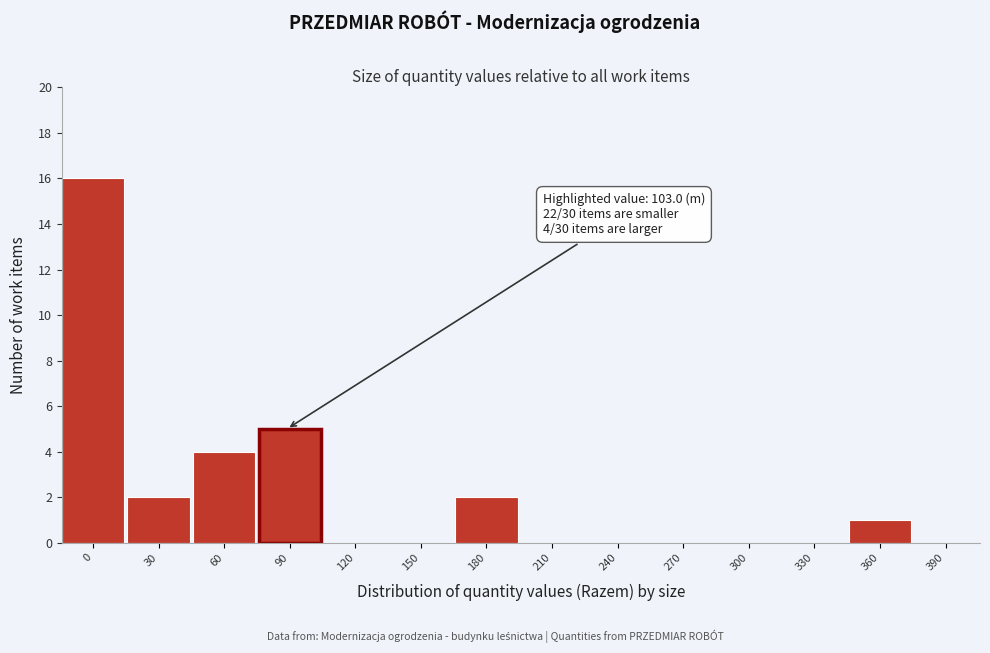

Reading left to right, list all the values displayed in this chart.

0=16	30=2	60=4	90=5	120=0	150=0	180=2	210=0	240=0	270=0	300=0	330=0	360=1	390=0